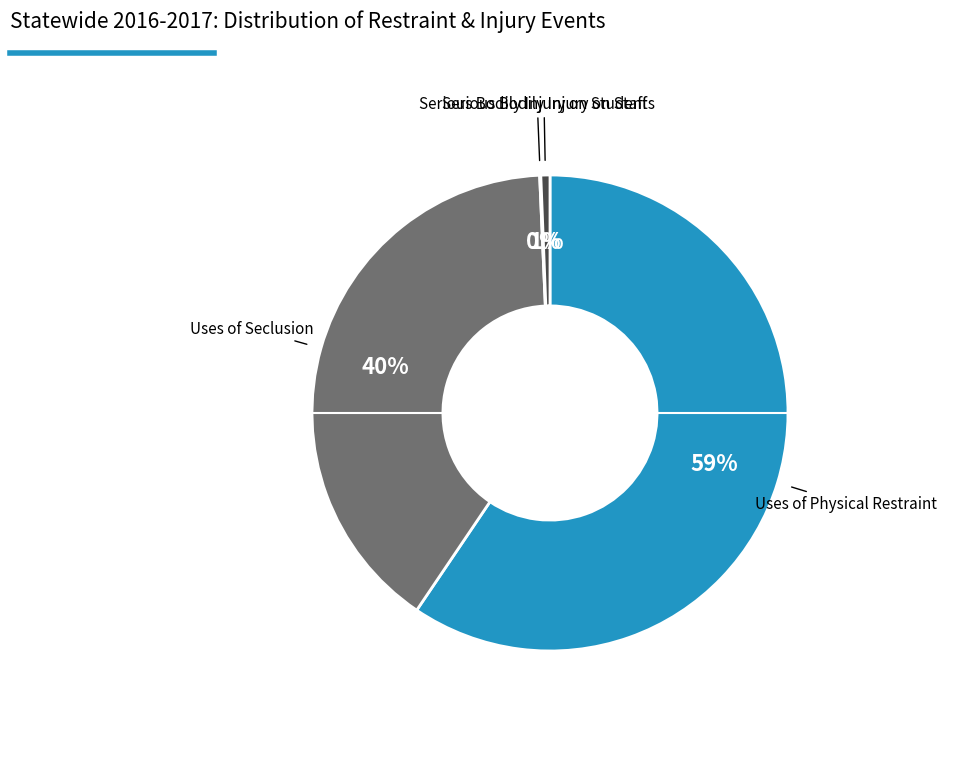

Which slice is the largest?

Uses of Physical Restraint